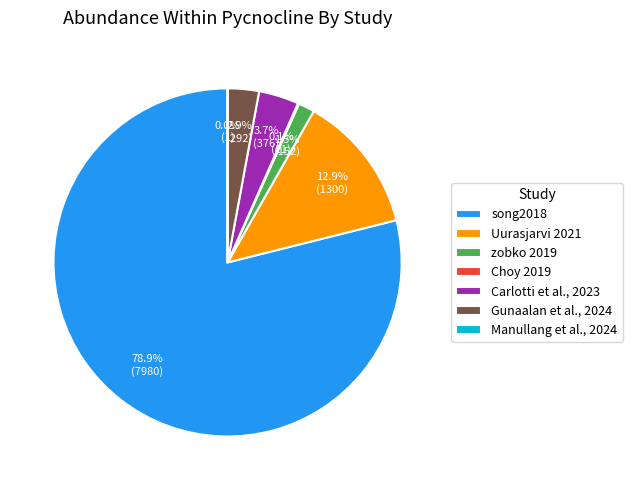

Does song2018 account for over 50% of the chart?

Yes